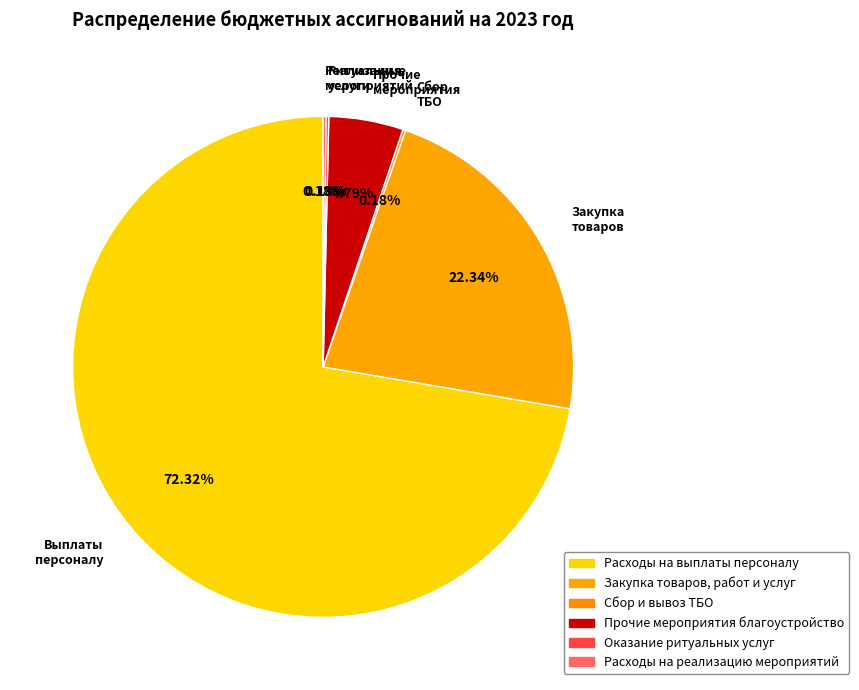

Which slice is the largest?

Выплаты персоналу